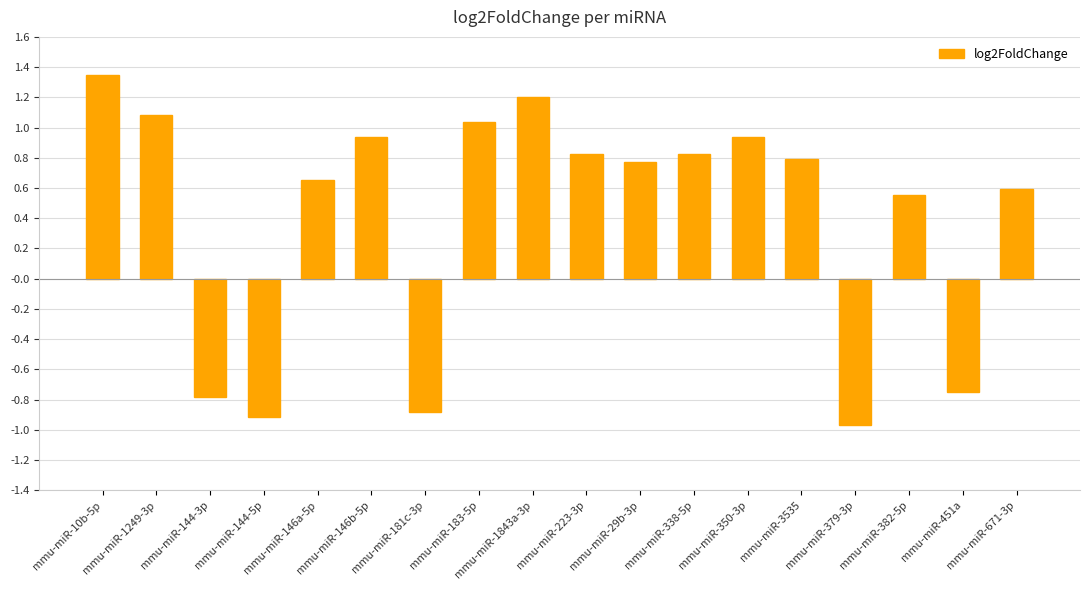

How many negative values are there?

5